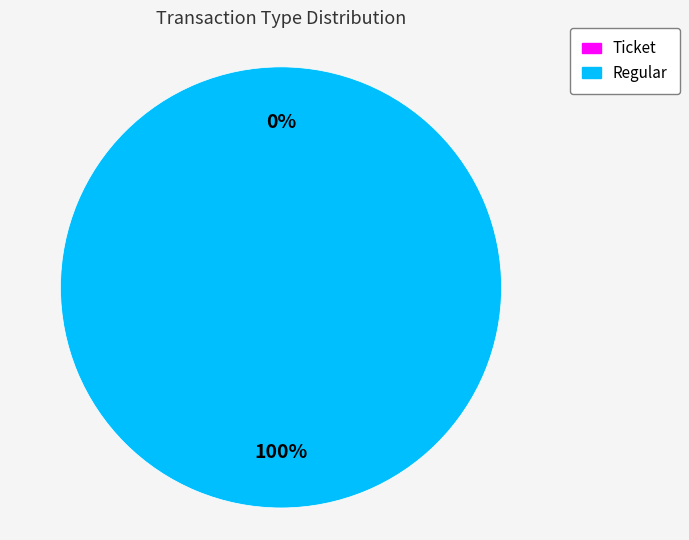

What percentage is NOT represented by Ticket?

100.0%